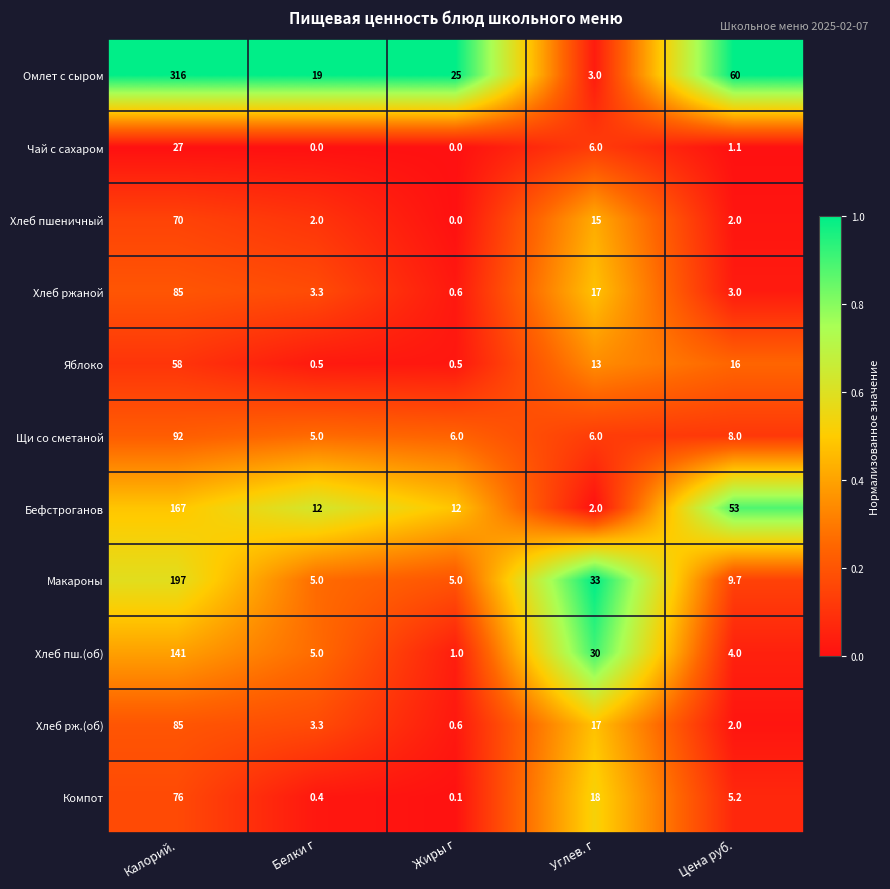

Which series changed the most between Калорий. and Цена руб.?

Омлет с сыром